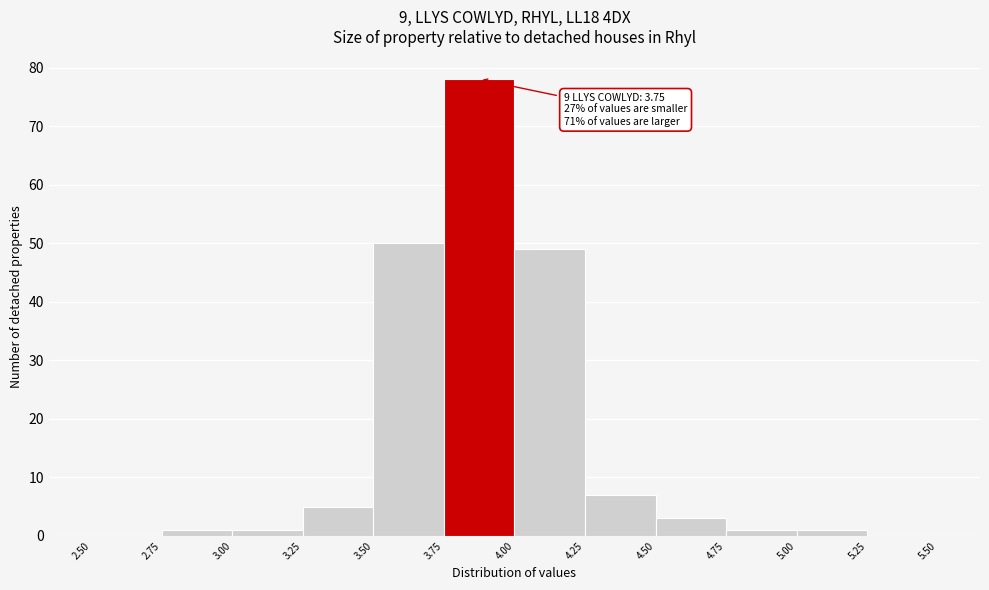

Over which range of the x-axis is the bar tallest?

3.75 to 4.00